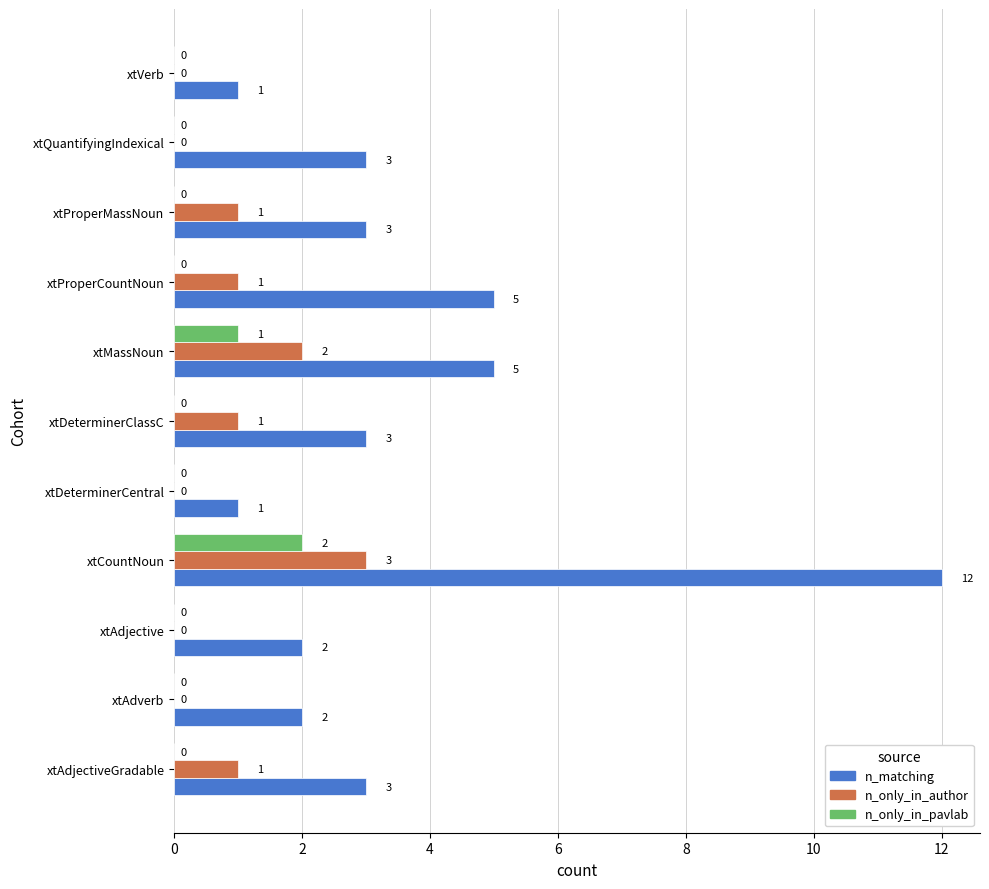

What is the maximum value for n_only_in_author?

3